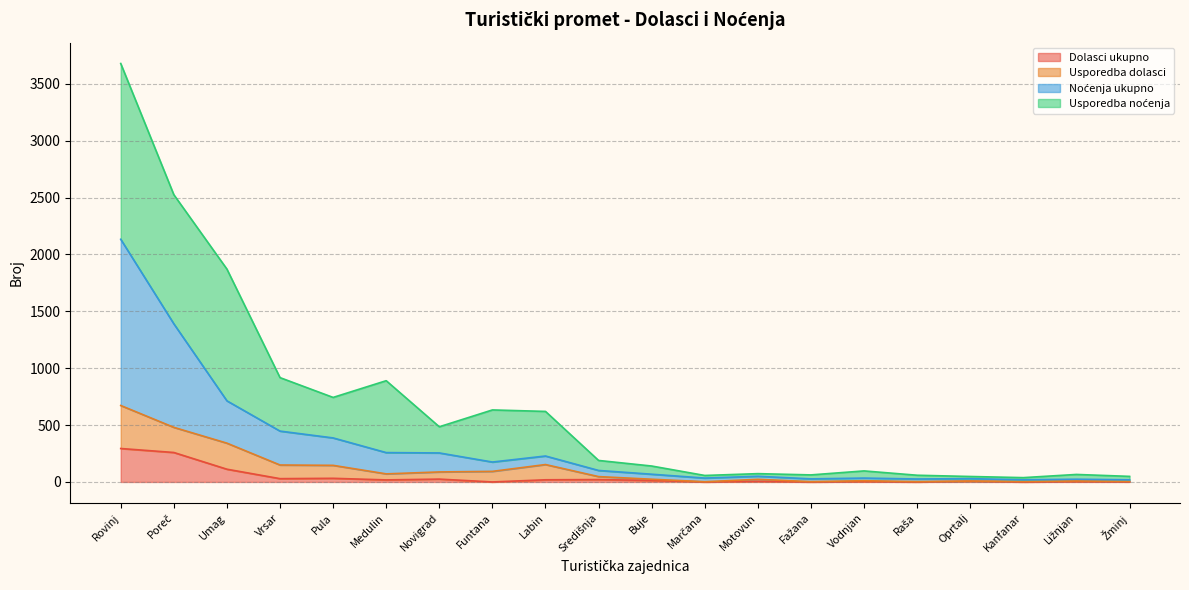

True or false: Noćenja ukupno and Dolasci ukupno cross at least once.

False